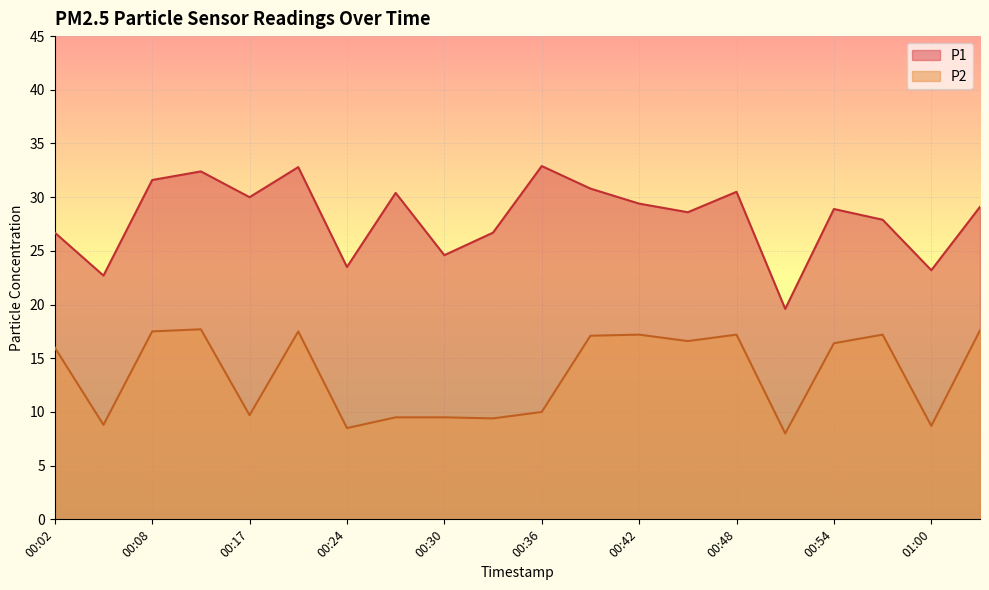

What is the label of the 16th point from the left?

00:51